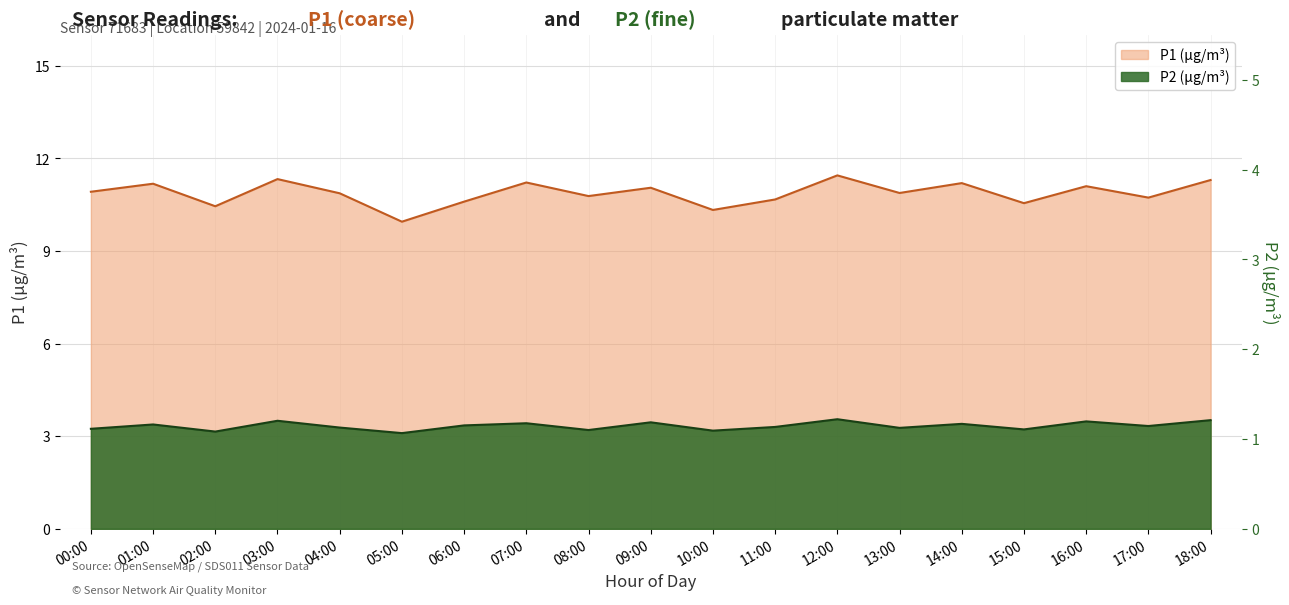

How many series are shown in this chart?

2